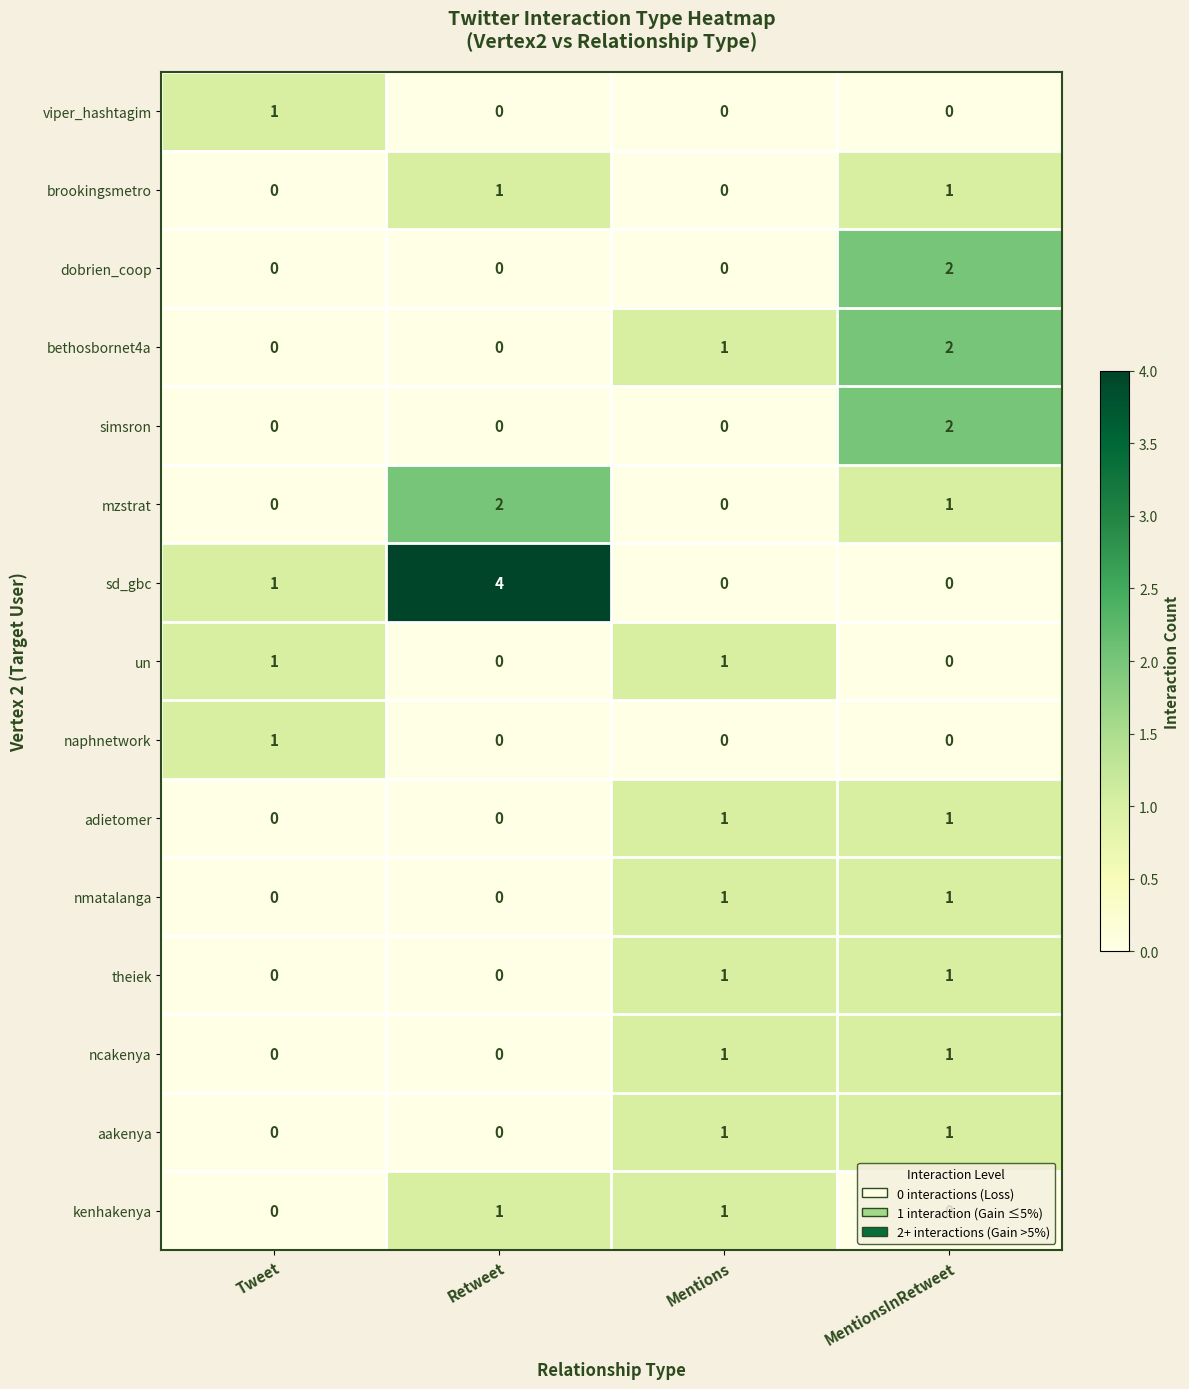

At which category is the sum across all series the highest?

MentionsInRetweet